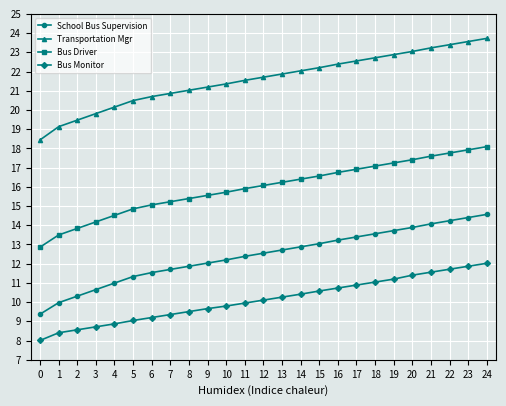

What is the total value across all series at 2?

52.2